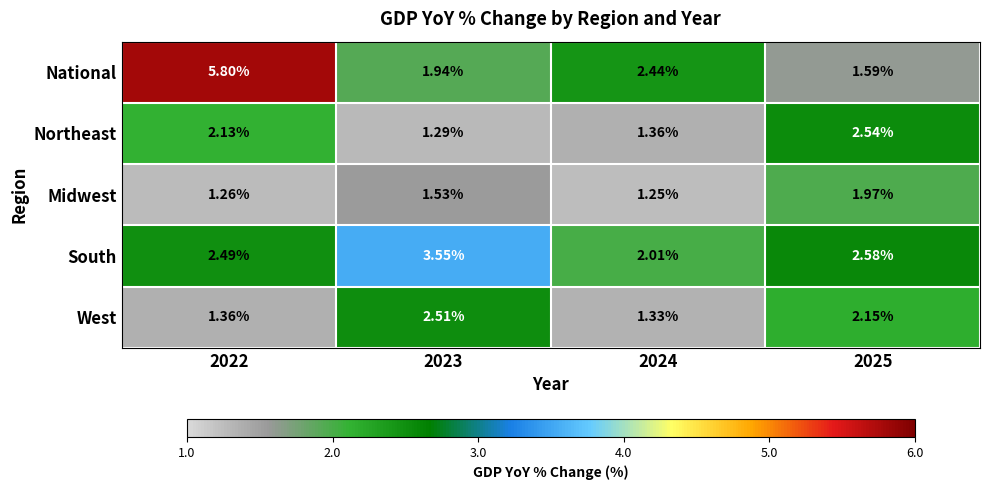

Between 2024 and 2025, which series saw the biggest shift?

Northeast